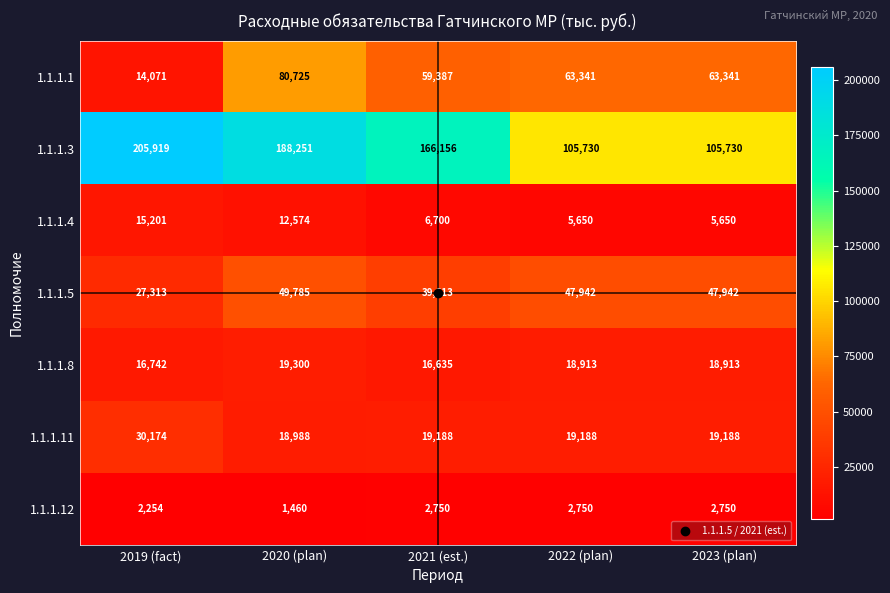

What value does the 1.1.1.11 series have at 2023 (plan)?

19188